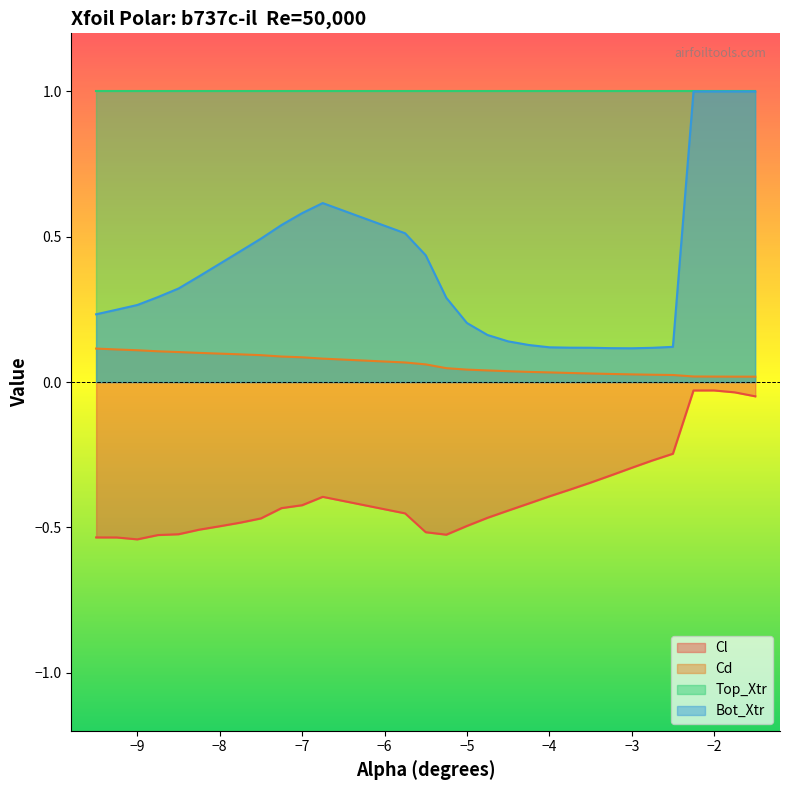

True or false: Cd has a value of 0.0 at -4.5.

False